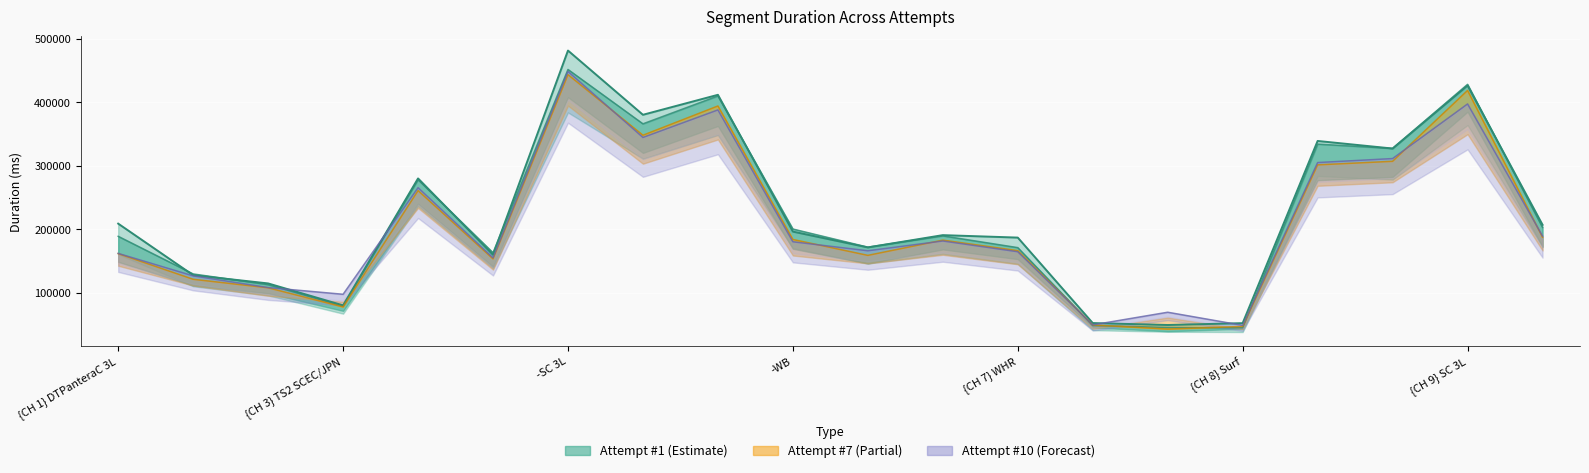

Which has a higher value, {CH 2} TS1 Waterbridge(R)/ESP or {CH 4} SCEC/JPN 2L?

{CH 4} SCEC/JPN 2L